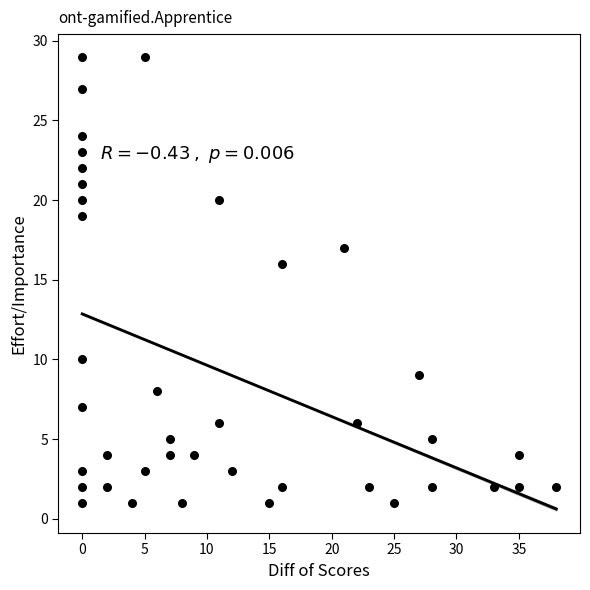

What Y value in the scatter plot is closest to 15?

16